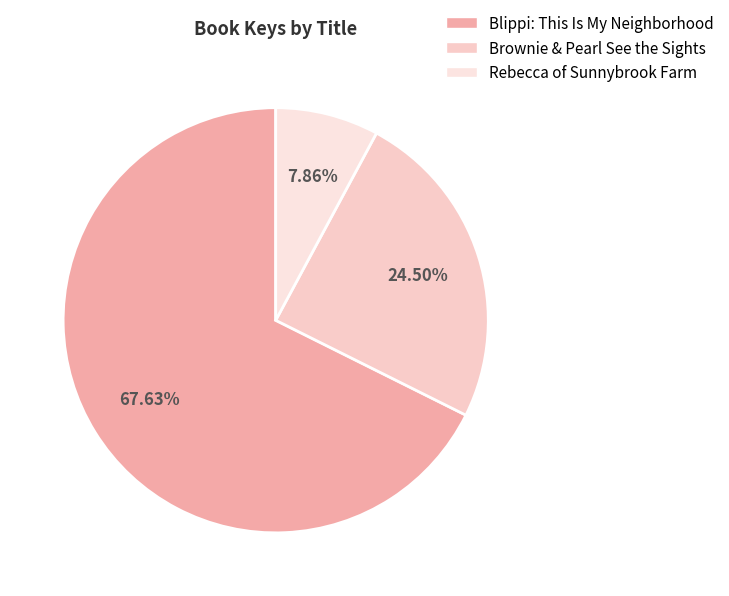

Which slice represents more than half of the pie?

Blippi: This Is My Neighborhood